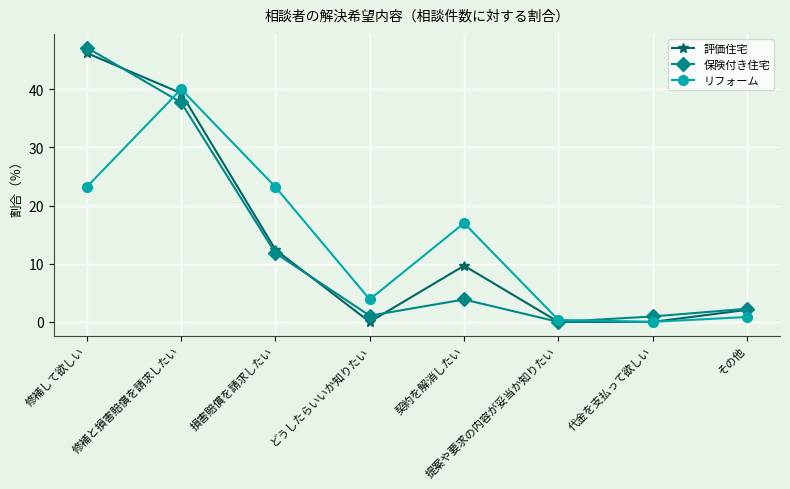

What is the label of the 1st point from the left?

修補して欲しい